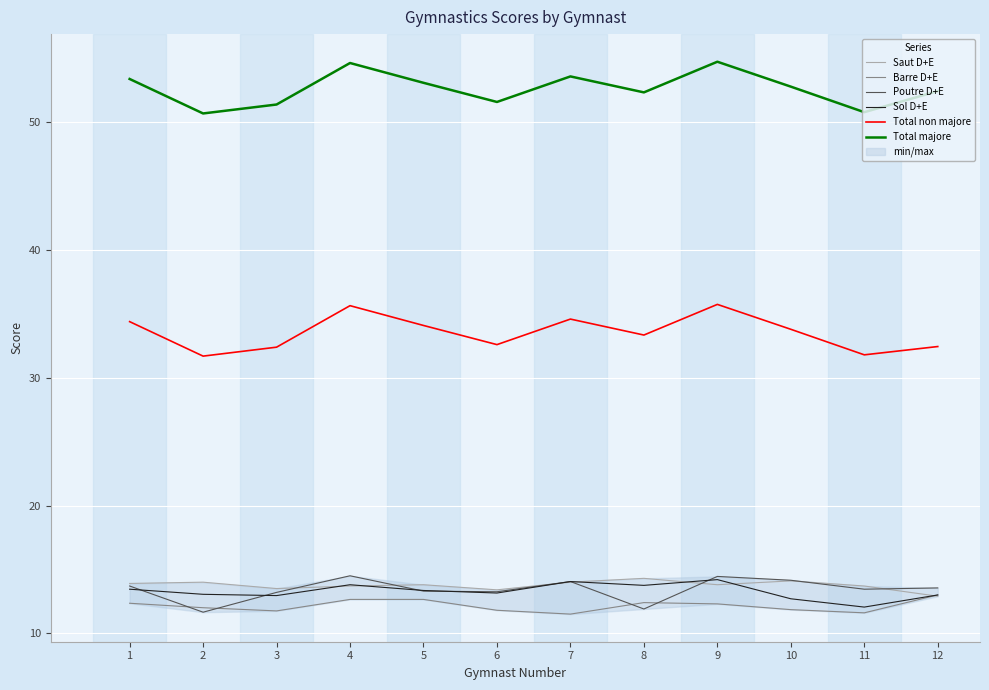

Where is the first local minimum for Saut D+E?

3